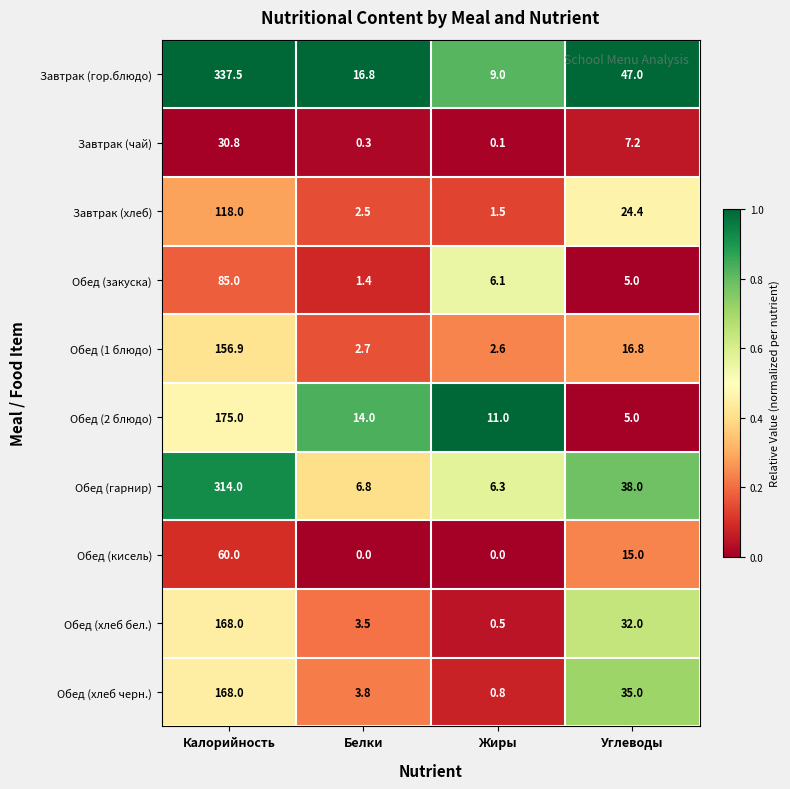

At which category is the sum across all series the highest?

Калорийность